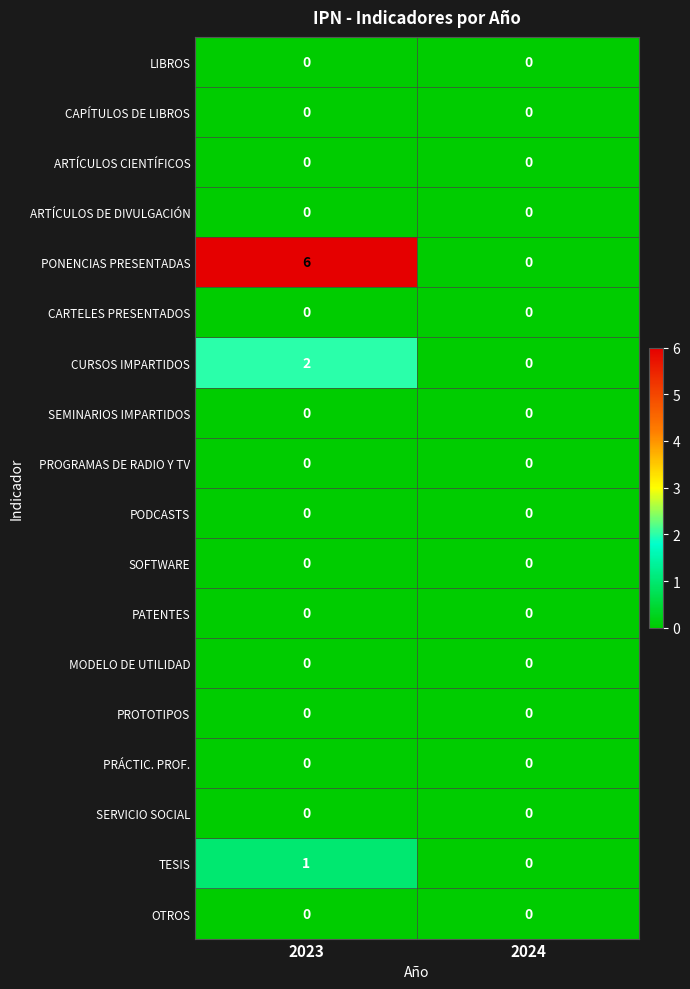

What is the average value of the PONENCIAS PRESENTADAS series?

3